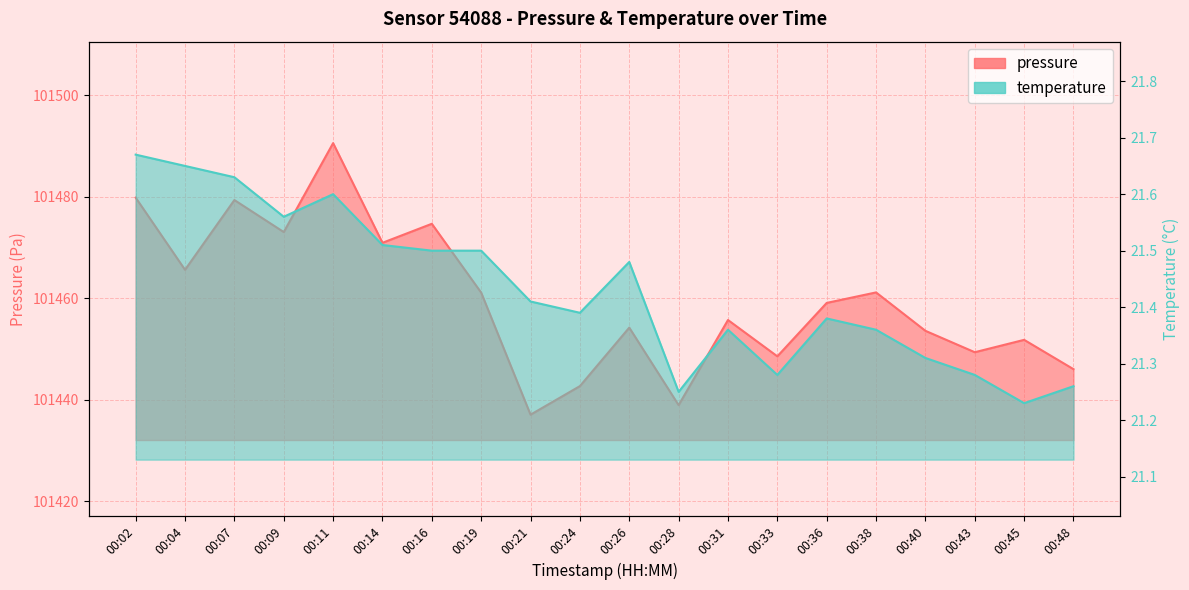

How many data points in pressure are less than 101459?

10